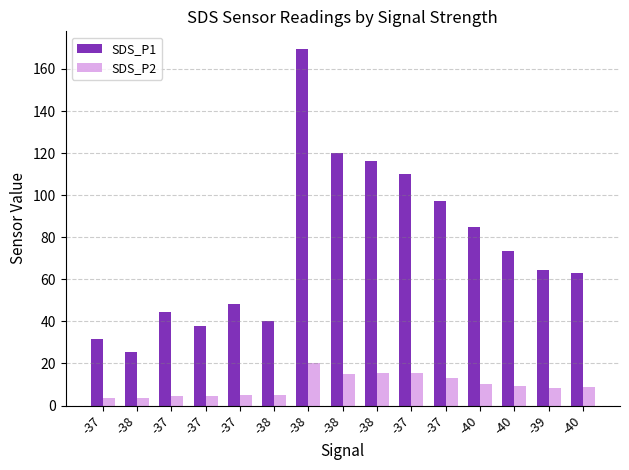

How many values in the SDS_P1 series exceed 64?

8